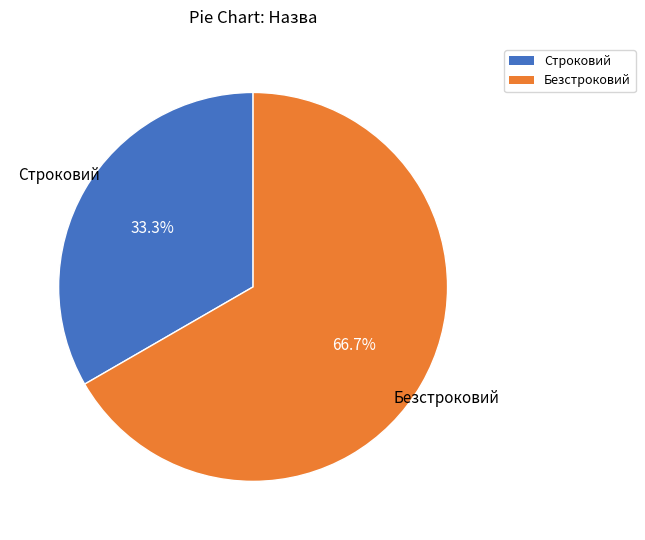

Is there any slice that represents more than half of the pie?

Yes